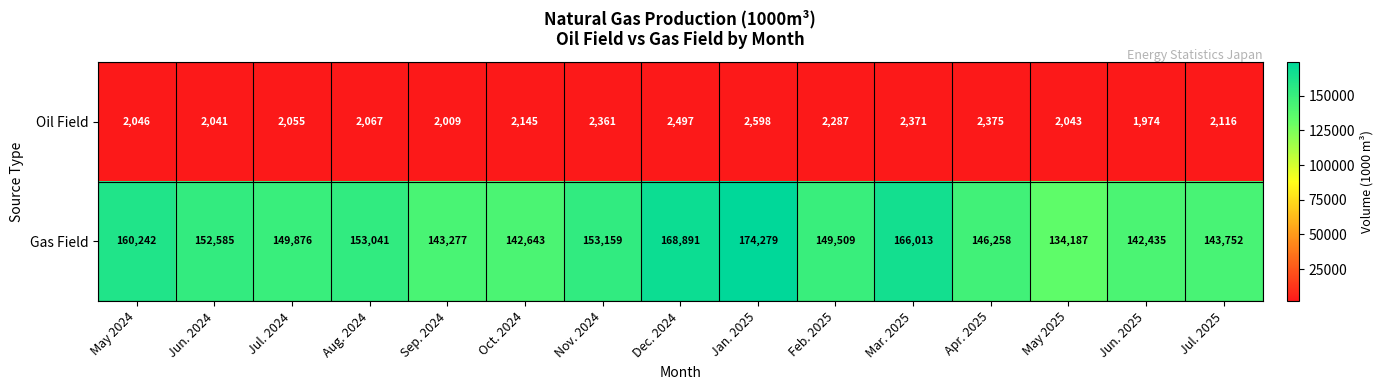

What is the minimum value shown in the chart?

1974